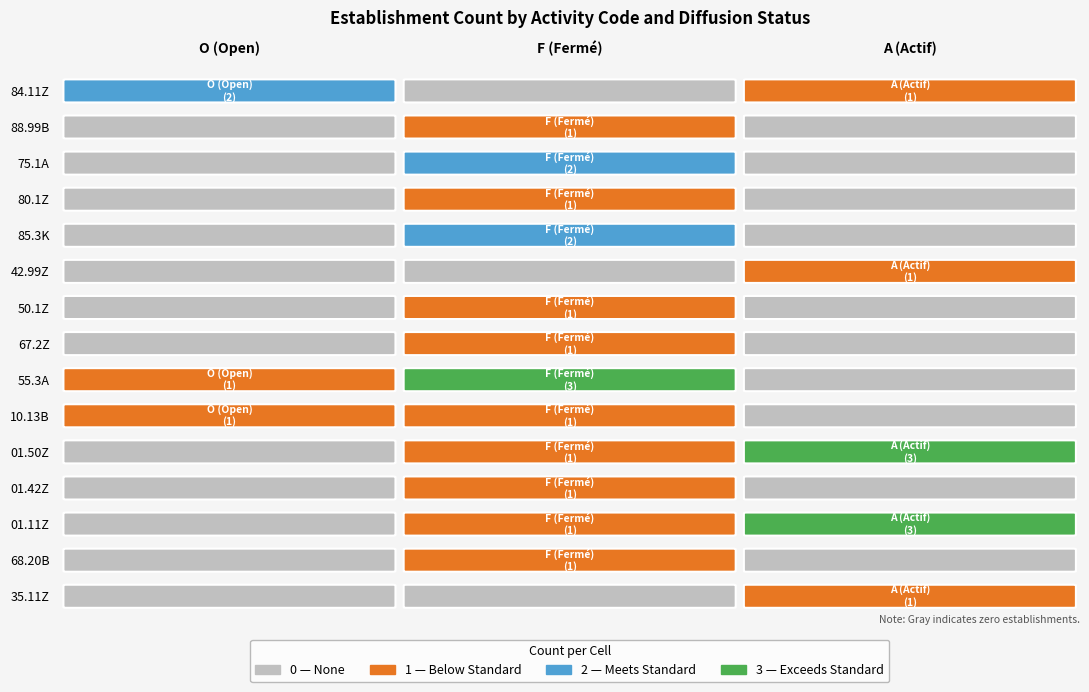

Reading left to right, extract all data points from this chart.

84.11Z: O=2	F=0	A=1
88.99B: O=0	F=1	A=0
75.1A: O=0	F=2	A=0
80.1Z: O=0	F=1	A=0
85.3K: O=0	F=2	A=0
42.99Z: O=0	F=0	A=1
50.1Z: O=0	F=1	A=0
67.2Z: O=0	F=1	A=0
55.3A: O=1	F=3	A=0
10.13B: O=1	F=1	A=0
01.50Z: O=0	F=1	A=3
01.42Z: O=0	F=1	A=0
01.11Z: O=0	F=1	A=3
68.20B: O=0	F=1	A=0
35.11Z: O=0	F=0	A=1